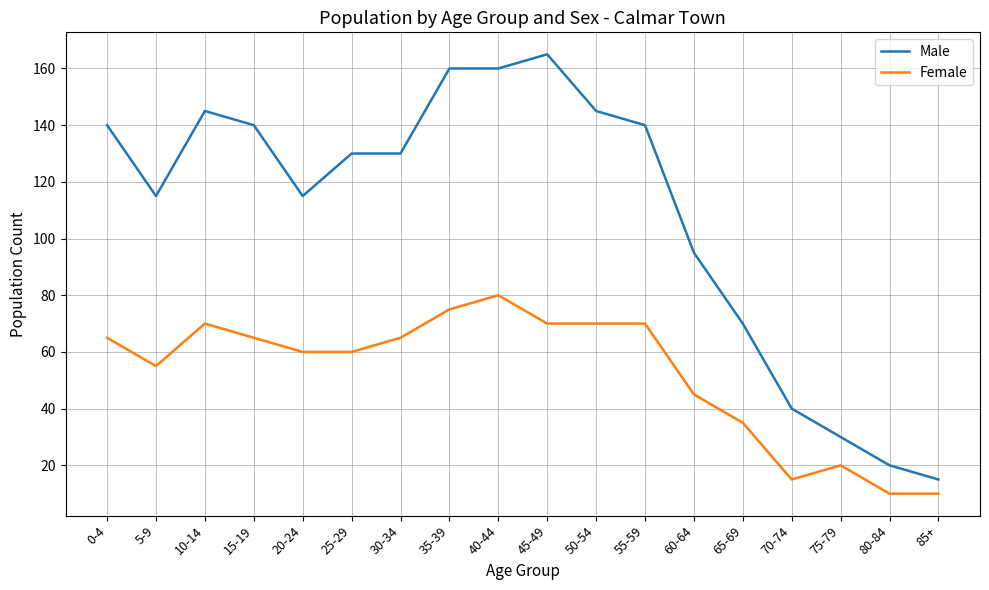

Between 20-24 and 65-69, which series saw the biggest shift?

Male